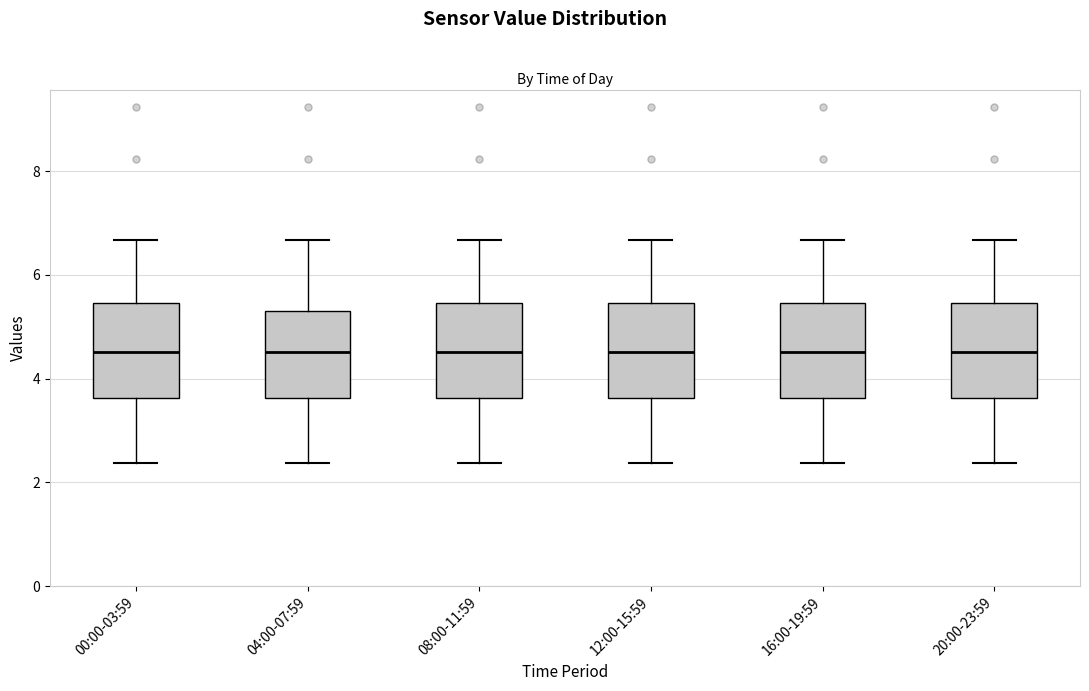

Reading left to right, read every box against the y-axis: the position of its median line, the range the box covers, and the ends of its whiskers. The values are not printed on the chart, so give them approximately, as read against the axis.

00:00-03:59: median 4.6, box 3.6 to 5.4, whiskers 2.4 to 6.6
04:00-07:59: median 4.6, box 3.6 to 5.4, whiskers 2.4 to 6.6
08:00-11:59: median 4.6, box 3.6 to 5.4, whiskers 2.4 to 6.6
12:00-15:59: median 4.6, box 3.6 to 5.4, whiskers 2.4 to 6.6
16:00-19:59: median 4.6, box 3.6 to 5.4, whiskers 2.4 to 6.6
20:00-23:59: median 4.6, box 3.6 to 5.4, whiskers 2.4 to 6.6